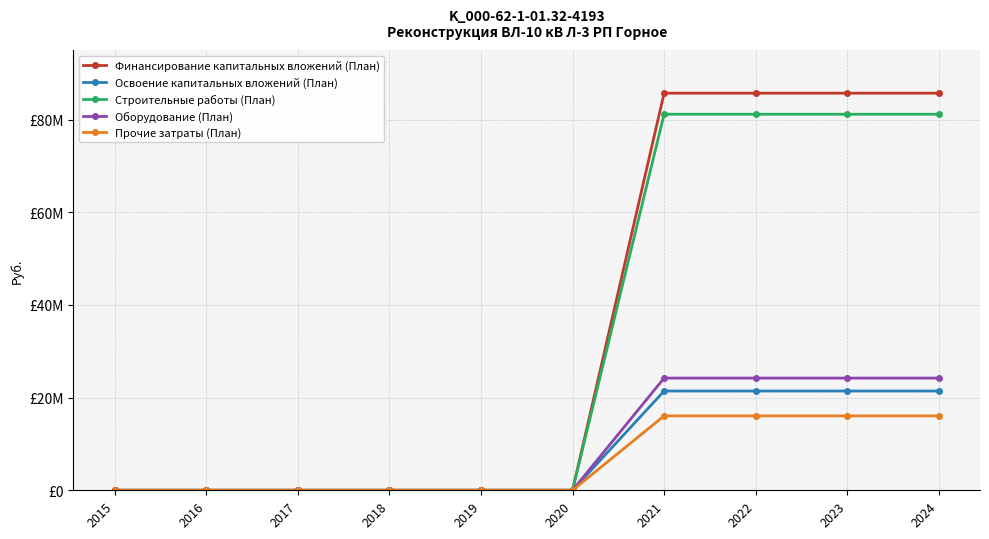

True or false: Строительные работы (План) and Финансирование капитальных вложений (План) intersect in this chart.

False